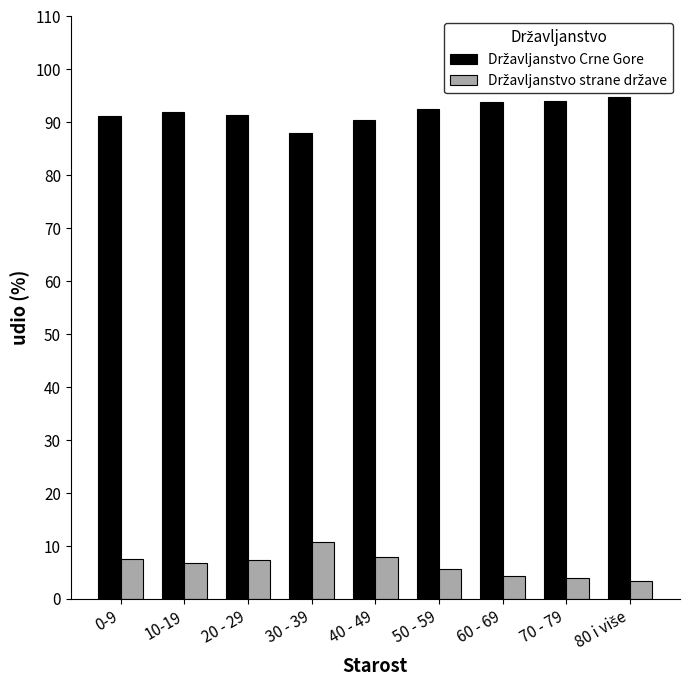

At how many categories does at least one series exceed 64?

9